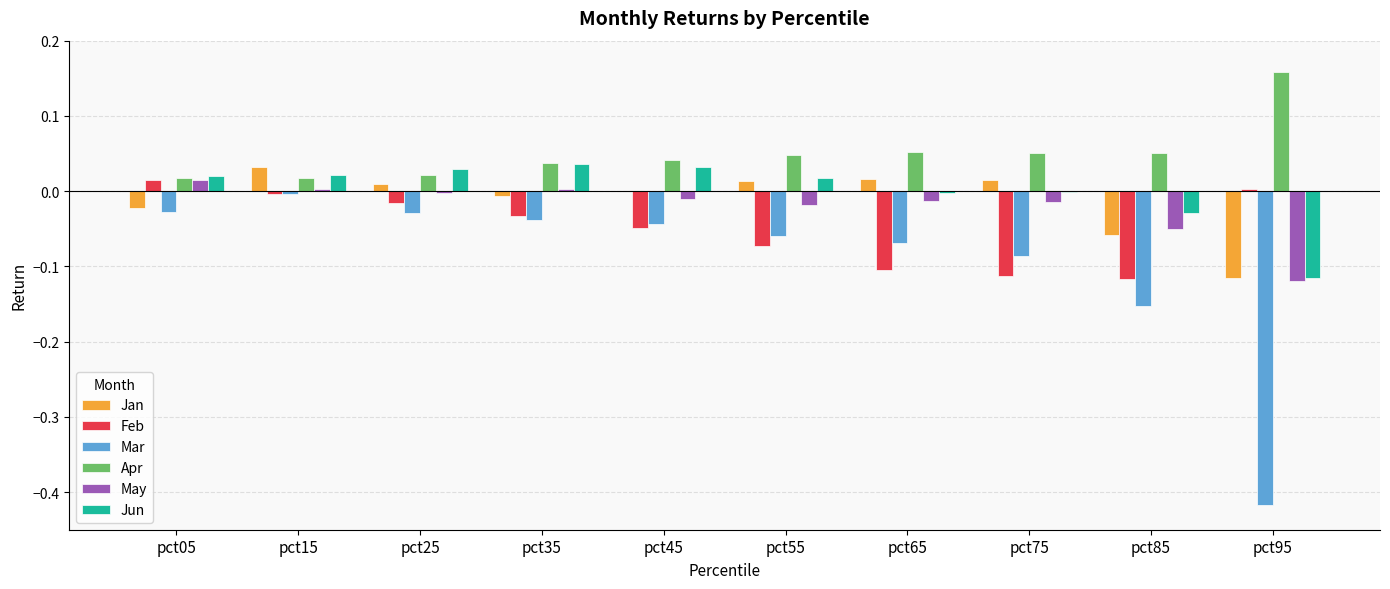

Is it true that Mar equals -0.3 at pct85?

False